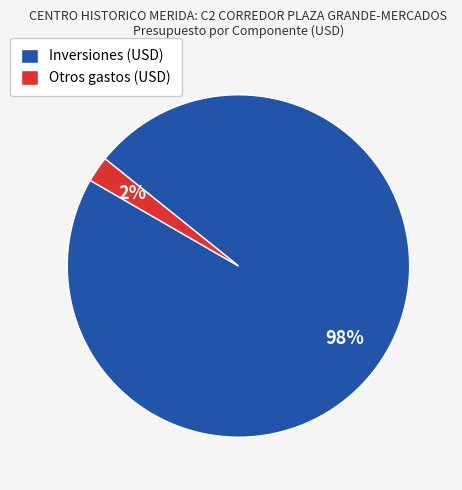

Rank the categories by value from lowest to highest.

Otros gastos, Inversiones